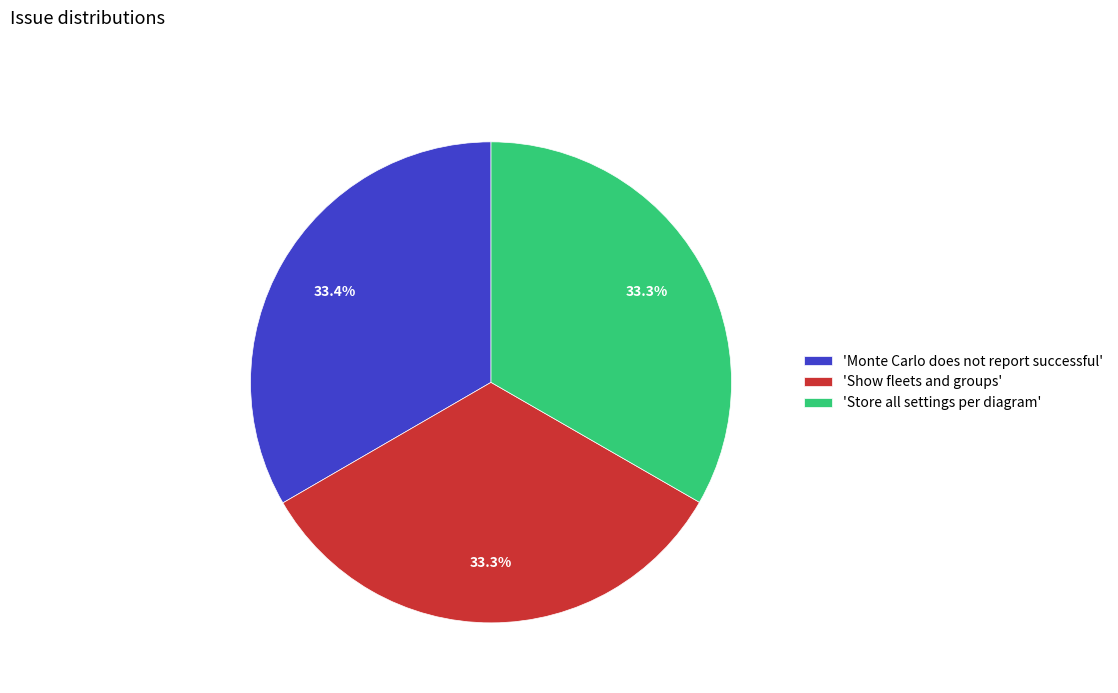

Approximately how many times larger is the value at 'Store all settings per diagram' compared to 'Monte Carlo does not report successful'?

1.0